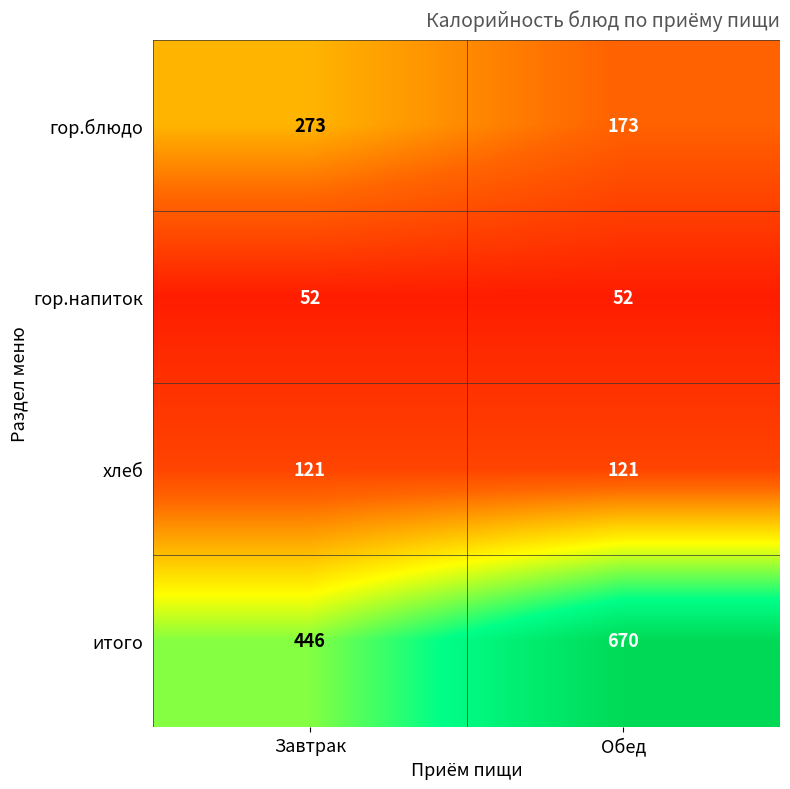

At how many categories does at least one series exceed 73?

2